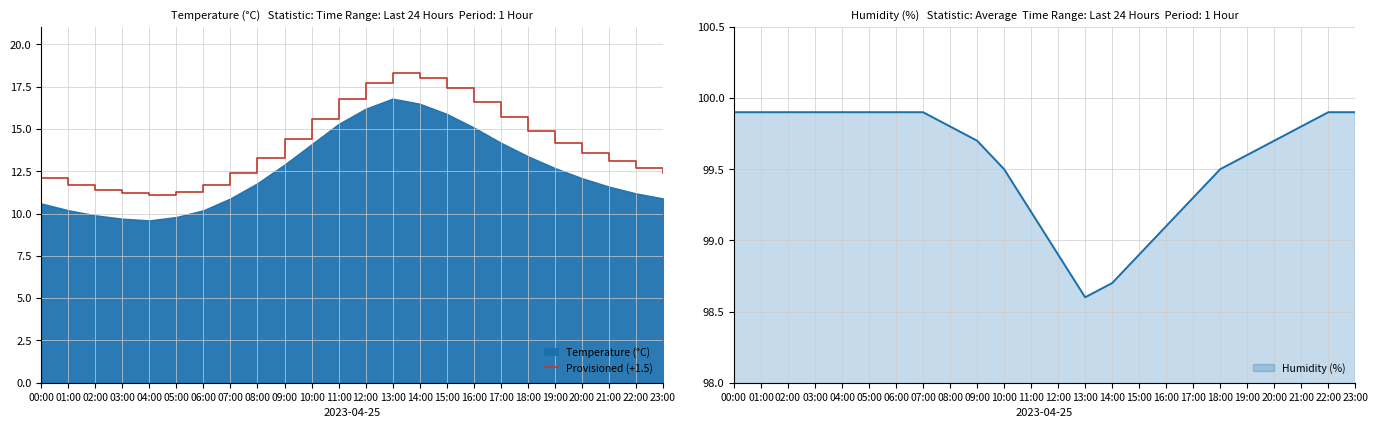

What position from the left is 01:00?

2